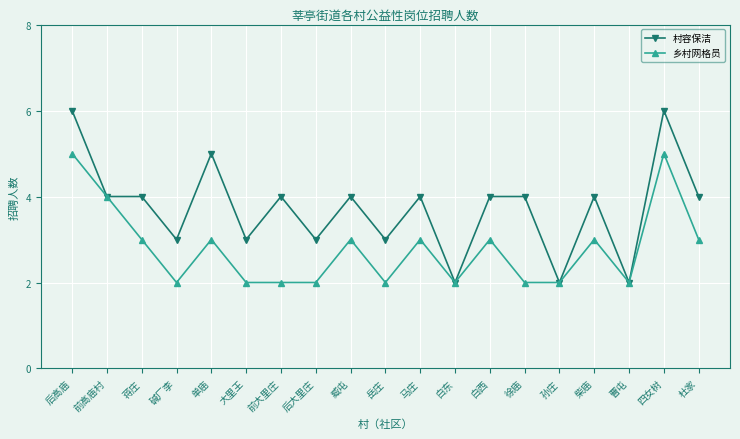

Read the 村容保洁 value at 后高庙.

6